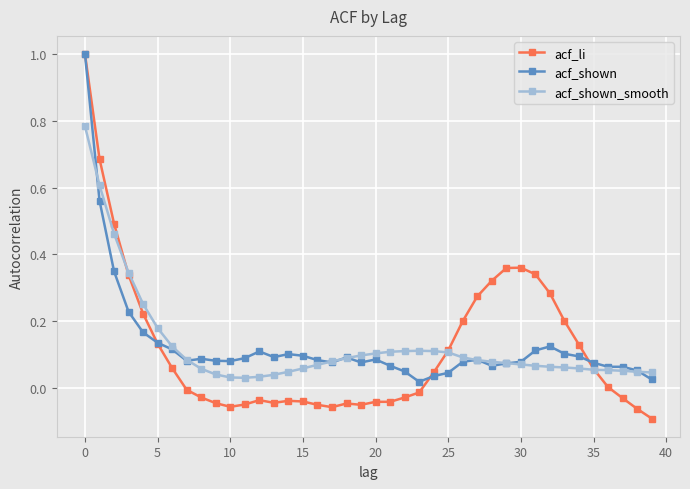

Which series has the widest spread of values?

acf_li